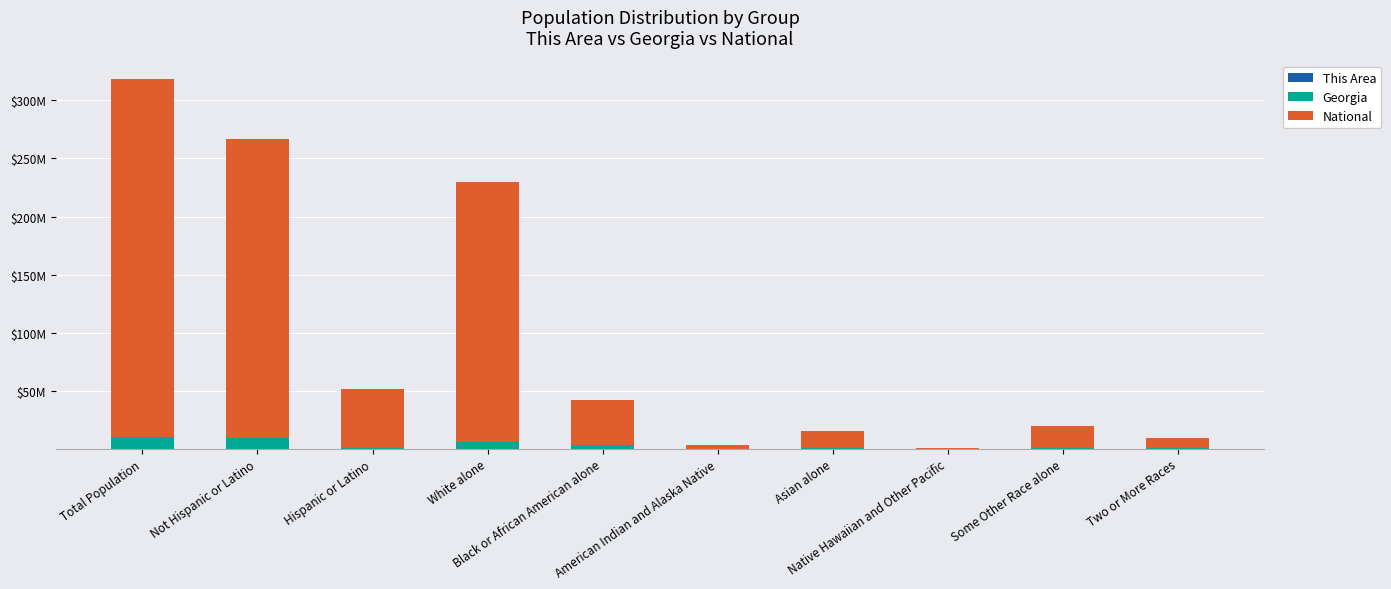

Where is This Area nearest to the value 31905?

White alone